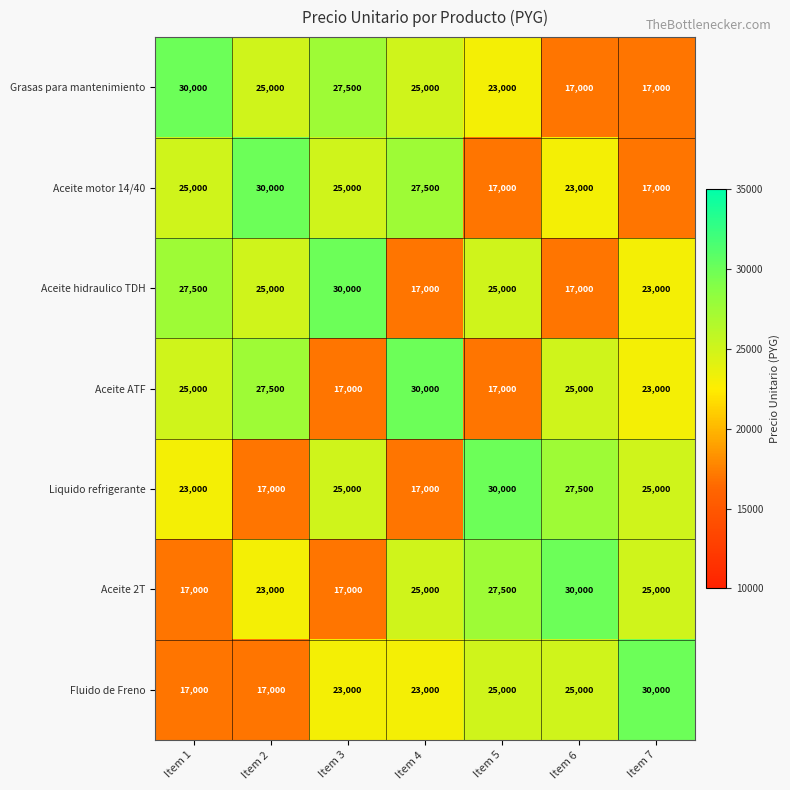

What is the lowest value of the Fluido de Freno series?

17000